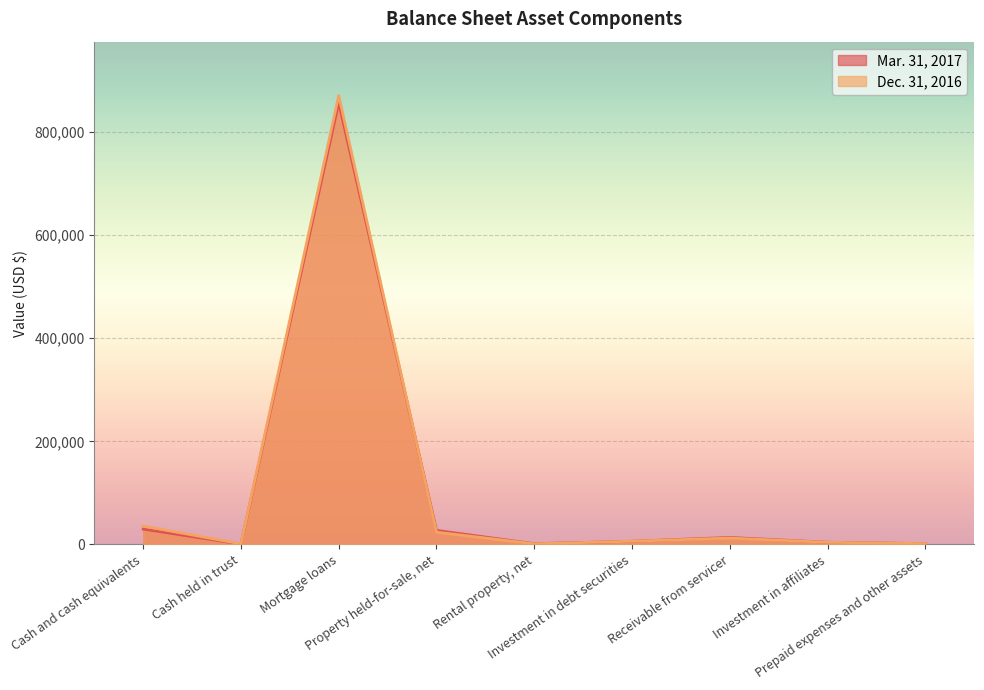

What are all the series names shown in the legend?

Mar. 31, 2017, Dec. 31, 2016